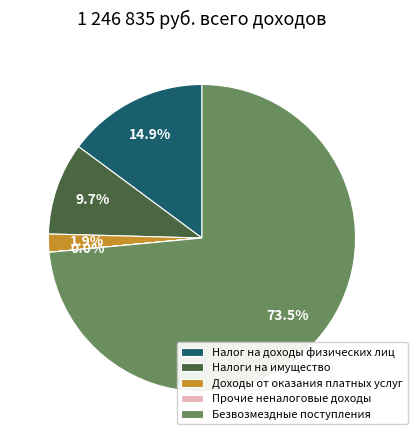

True or false: Безвозмездные поступления accounts for 63% of the total.

False